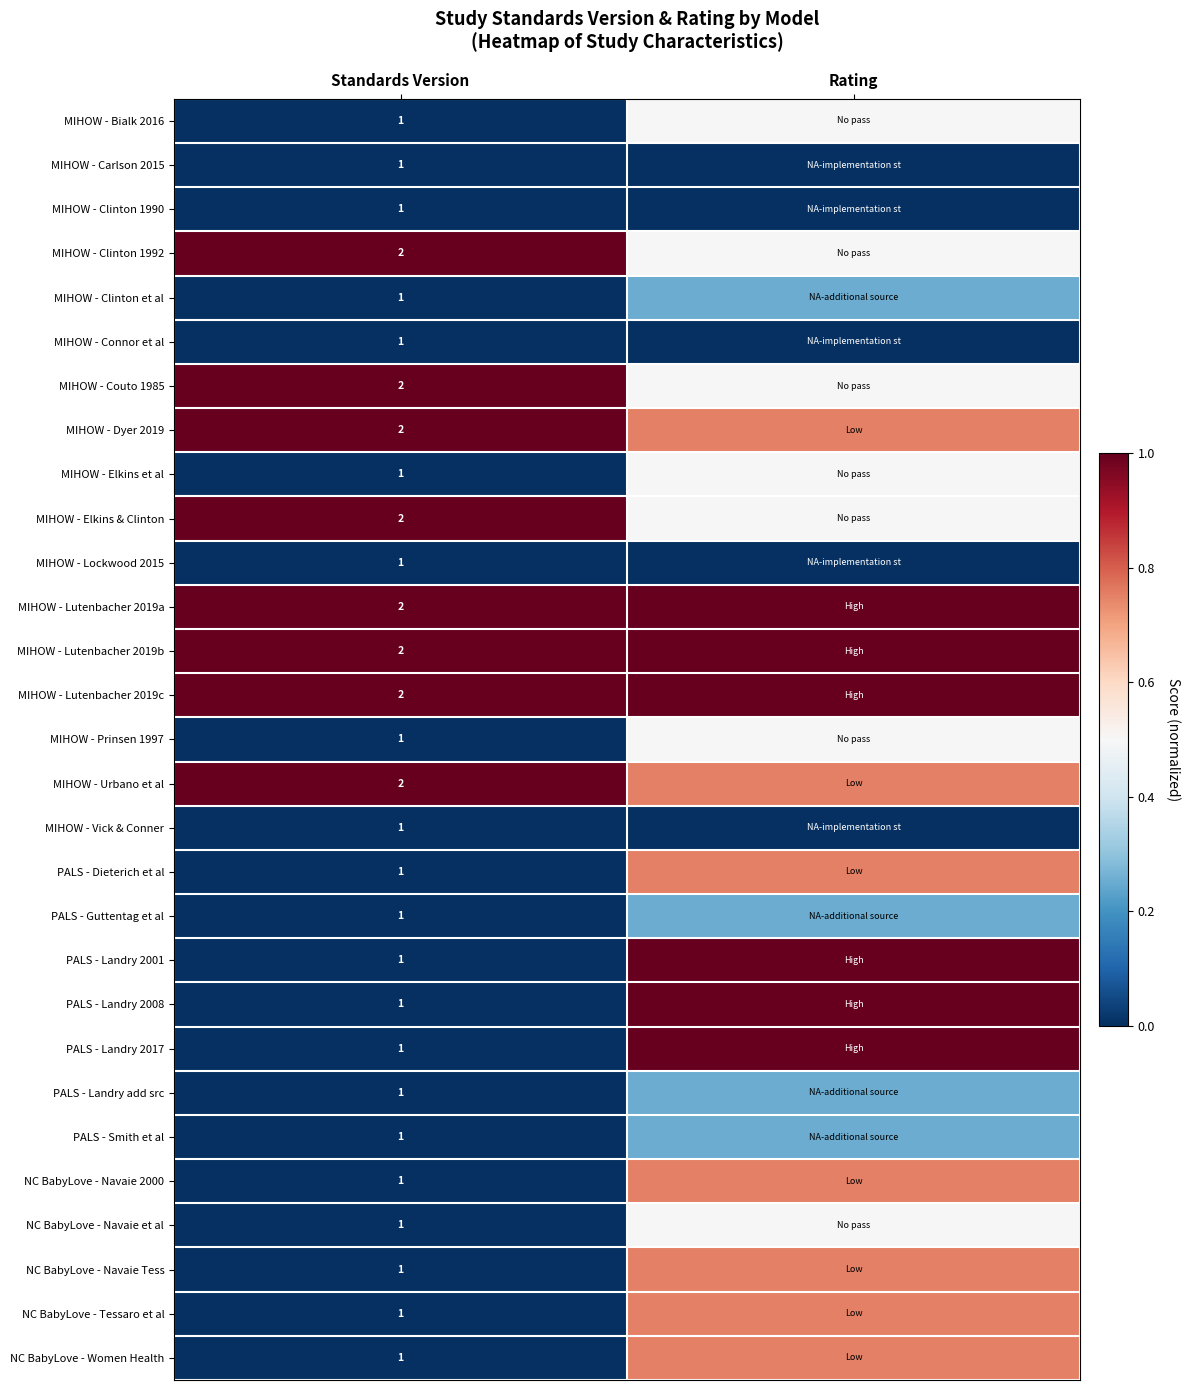

Rank the series at Standards Version from highest to lowest value.

MIHOW - Clinton 1992, MIHOW - Couto 1985, MIHOW - Dyer 2019, MIHOW - Elkins & Clinton, MIHOW - Lutenbacher 2019a, MIHOW - Lutenbacher 2019b, MIHOW - Lutenbacher 2019c, MIHOW - Urbano et al, MIHOW - Bialk 2016, MIHOW - Carlson 2015, MIHOW - Clinton 1990, MIHOW - Clinton et al, MIHOW - Connor et al, MIHOW - Elkins et al, MIHOW - Lockwood 2015, MIHOW - Prinsen 1997, MIHOW - Vick & Conner, PALS - Dieterich et al, PALS - Guttentag et al, PALS - Landry 2001, PALS - Landry 2008, PALS - Landry 2017, PALS - Landry add src, PALS - Smith et al, NC BabyLove - Navaie 2000, NC BabyLove - Navaie et al, NC BabyLove - Navaie Tess, NC BabyLove - Tessaro et al, NC BabyLove - Women Health